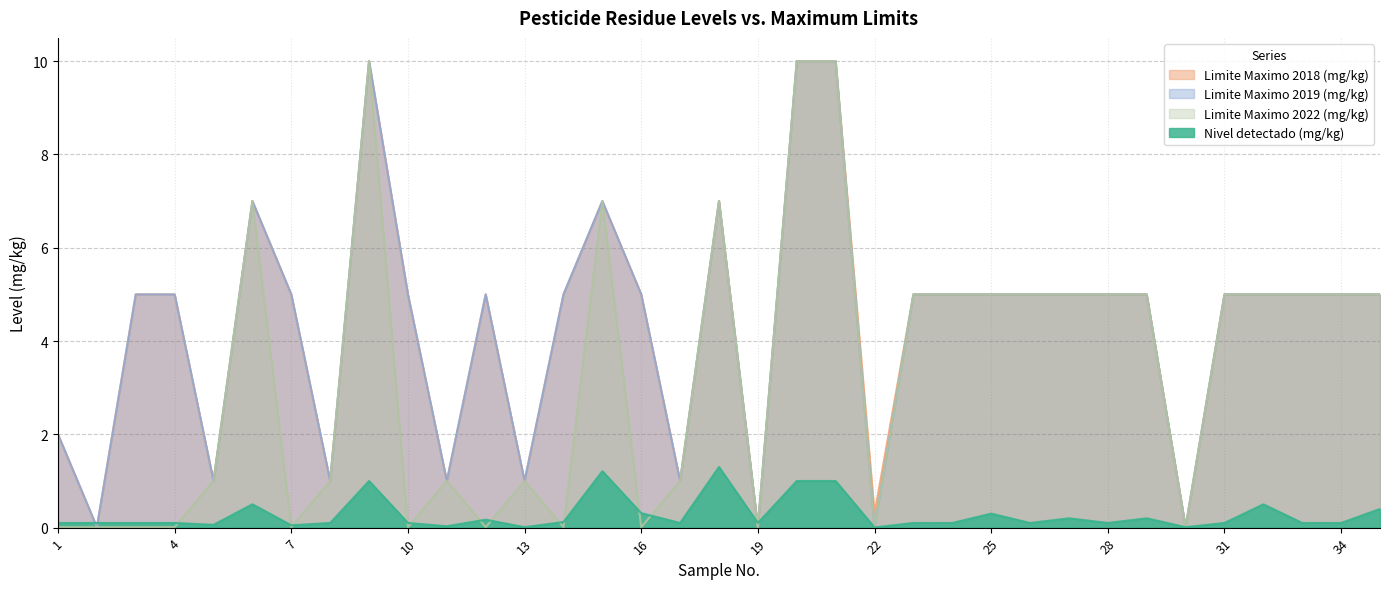

What is the total value across all series at 21?

31.0